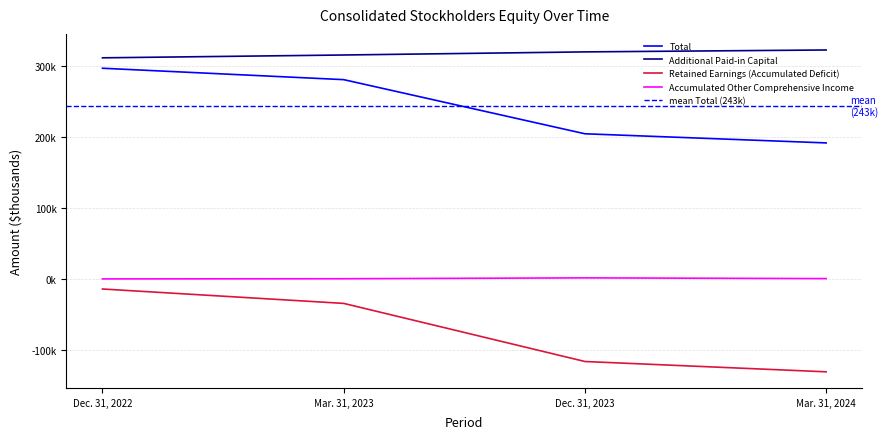

At Dec. 31, 2022, list the series in order from largest to smallest.

Additional Paid-in Capital, Total, Accumulated Other Comprehensive Income, Retained Earnings (Accumulated Deficit)